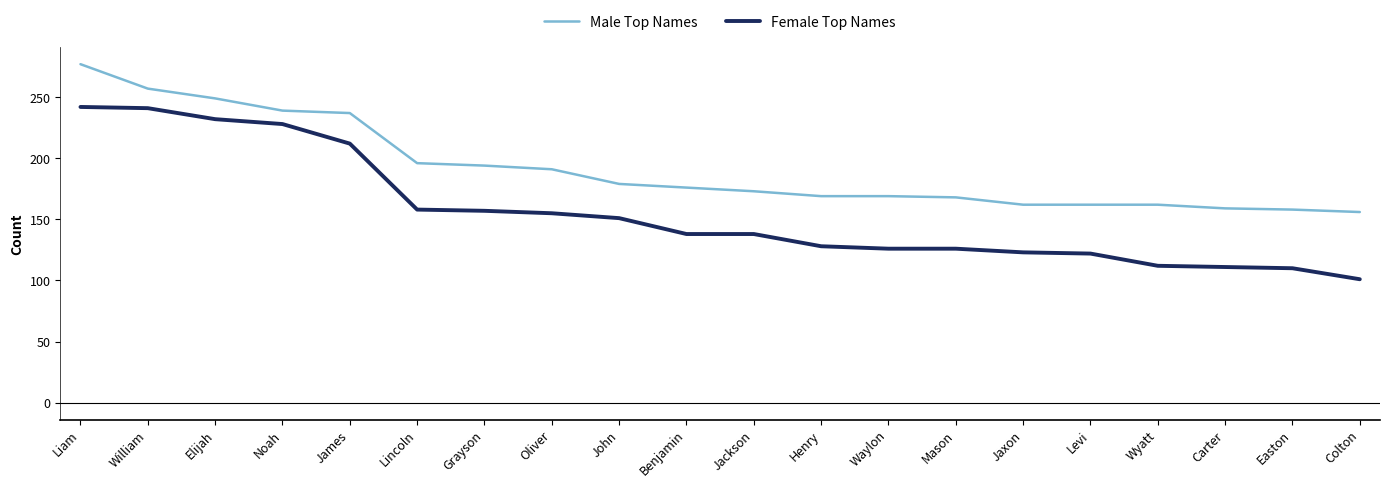

What are all the series names shown in the legend?

Male Top Names, Female Top Names